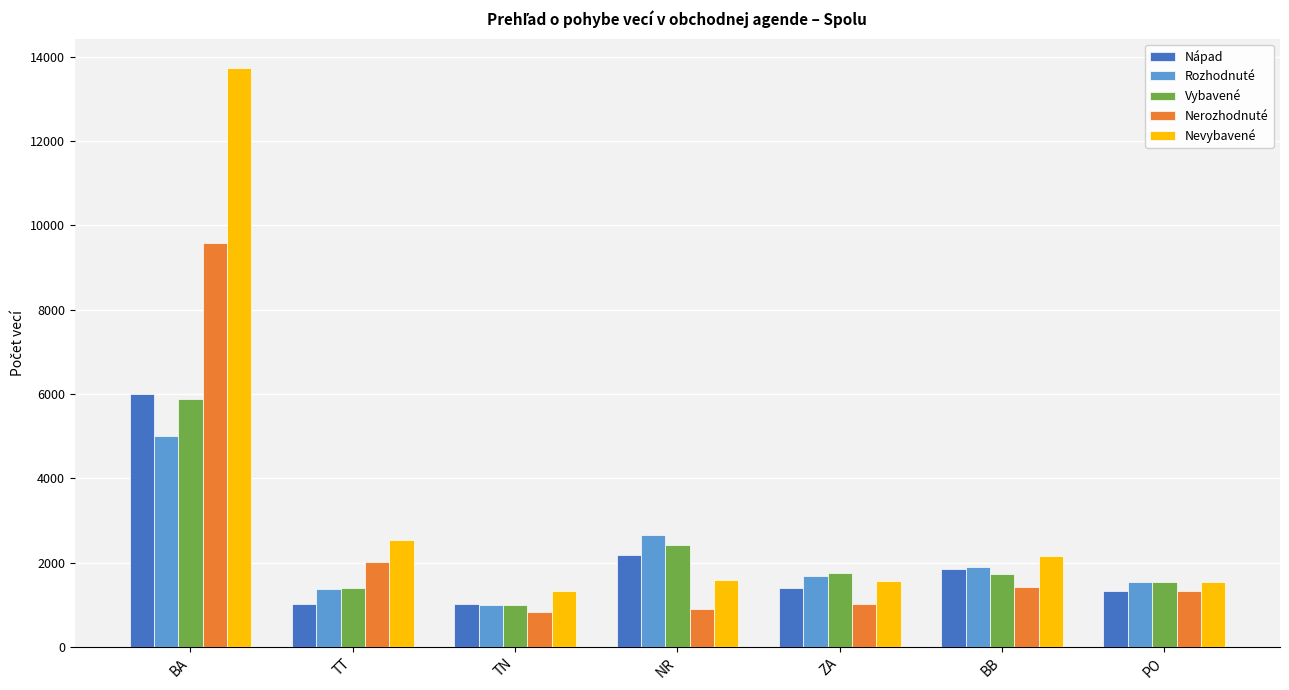

Where is Nápad nearest to the value 3503?

NR